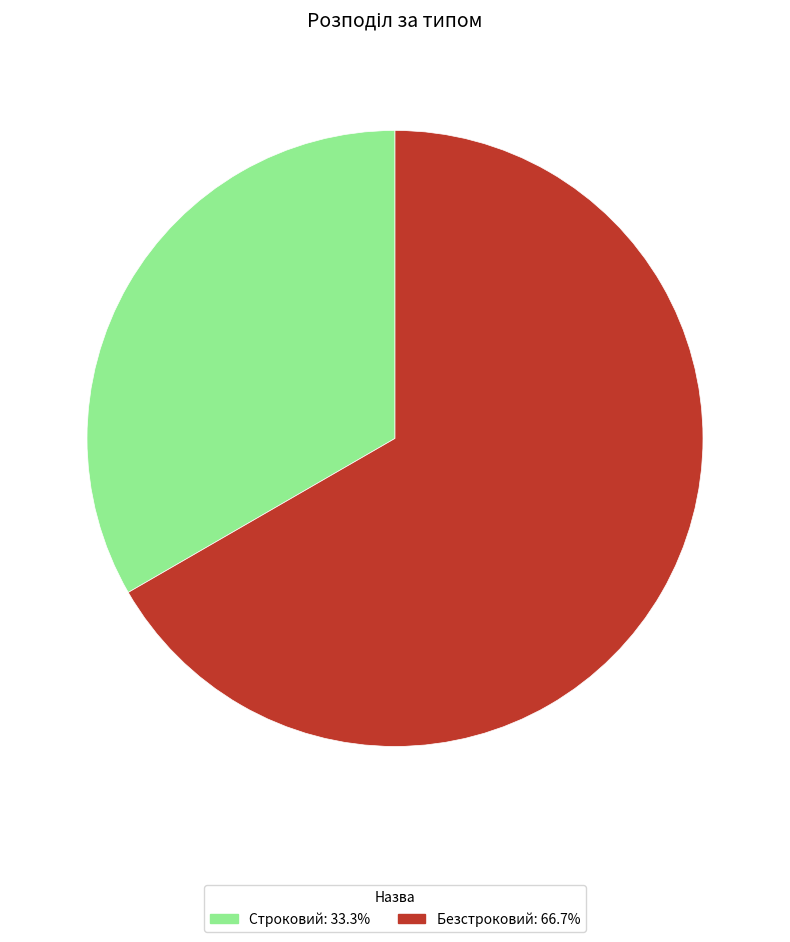

Which category accounts for the majority?

Безстроковий